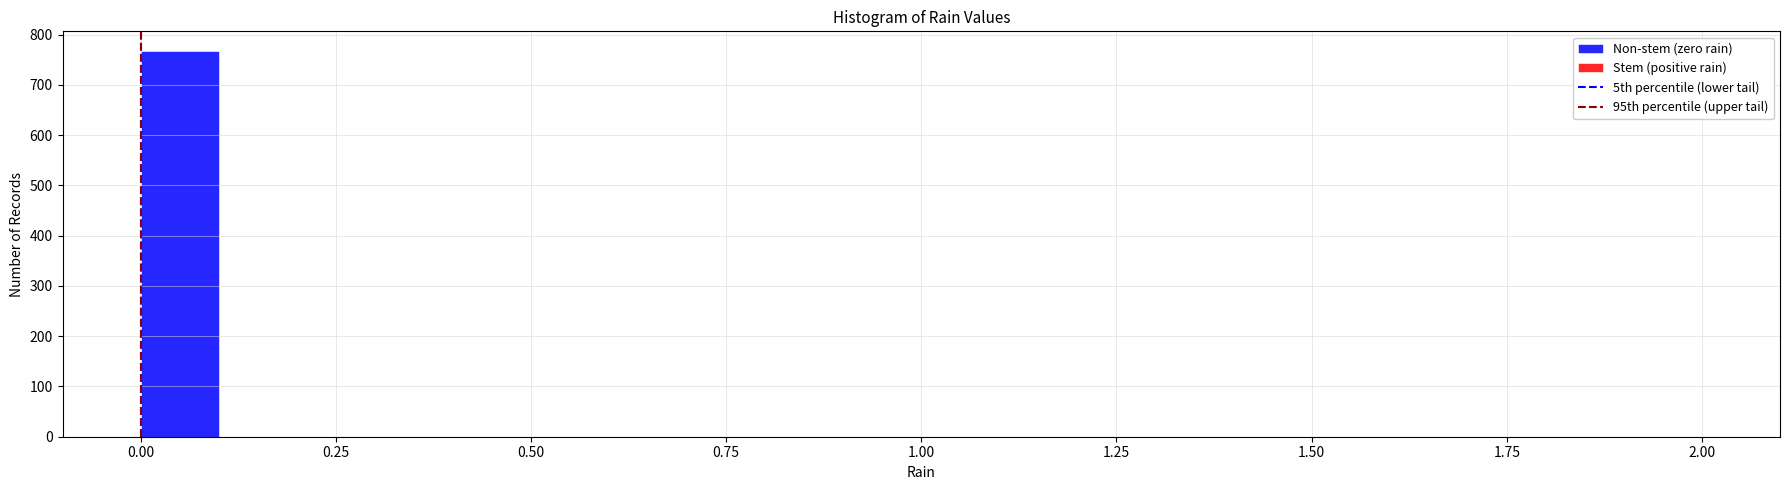

Read against the x-axis, roughly where is the centre of the tallest bar?

0.05